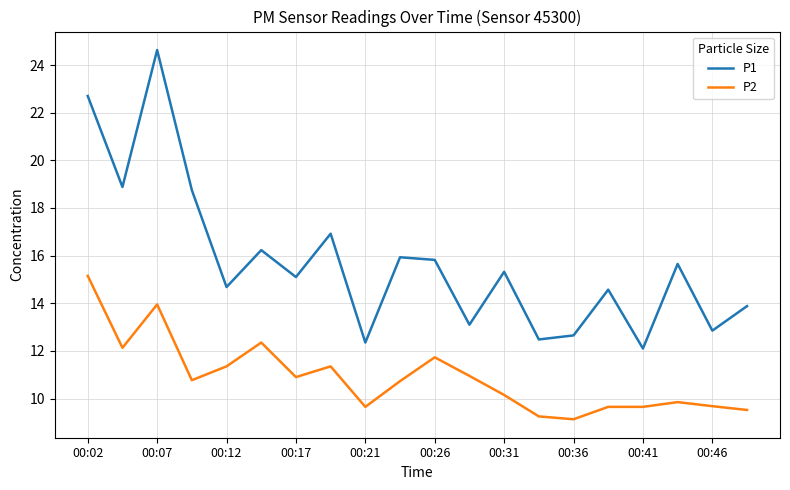

True or false: P1 has more than 1 points higher than both neighbors.

True